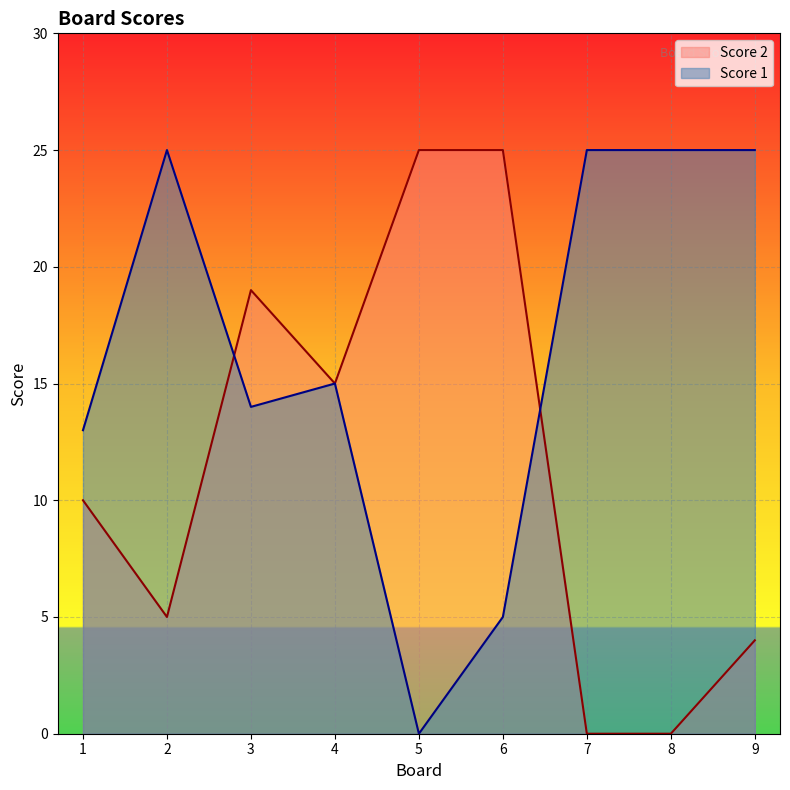

How many values in the Score 2 series are below 10?

4